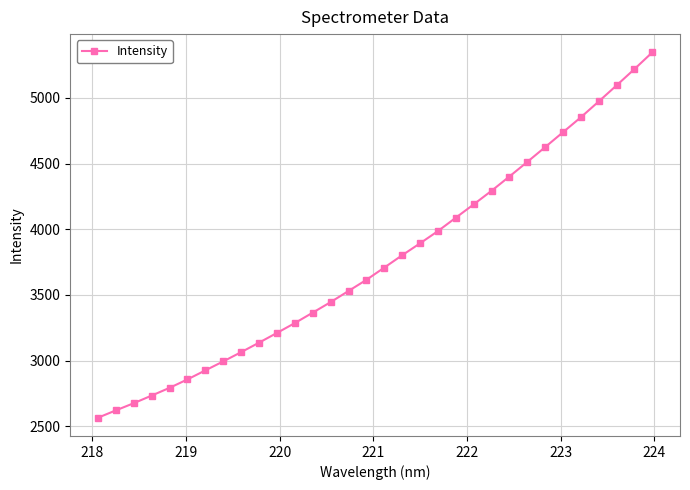

What is the value of the 18th point from the left?

3802.2